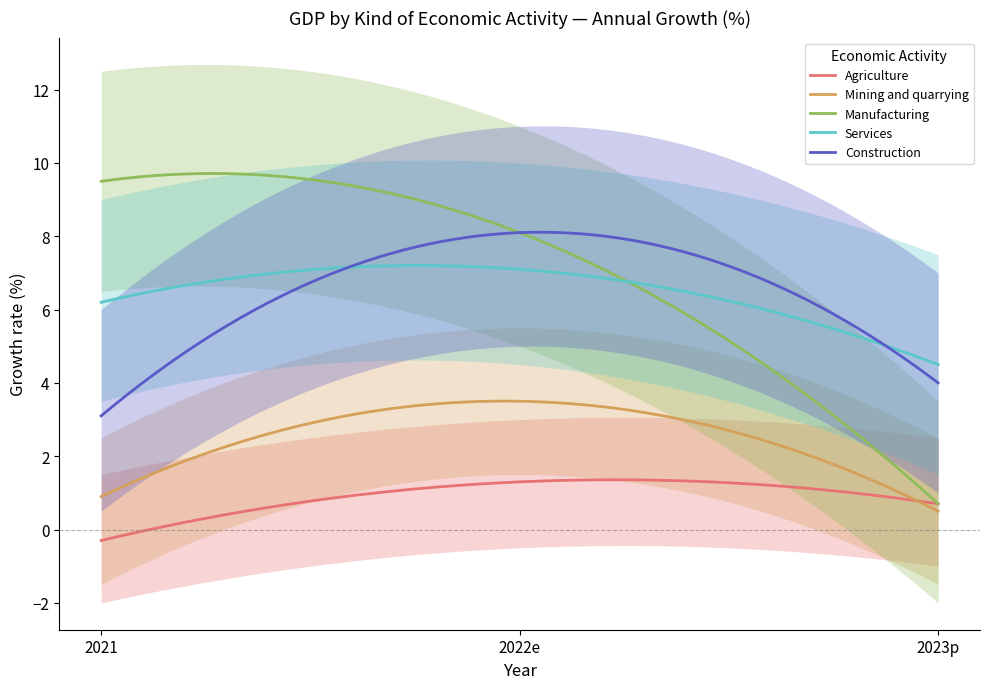

What is the value of the Mining and quarrying point at the 2nd from the left?

3.5